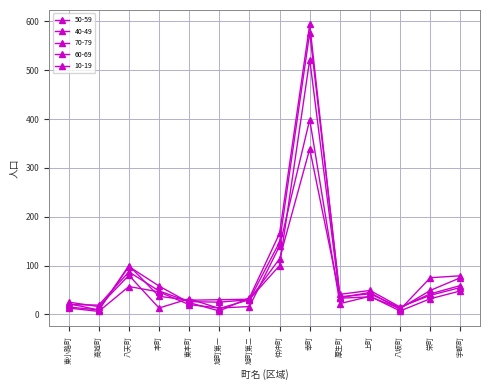

Which category has the highest value across all series?

幸町